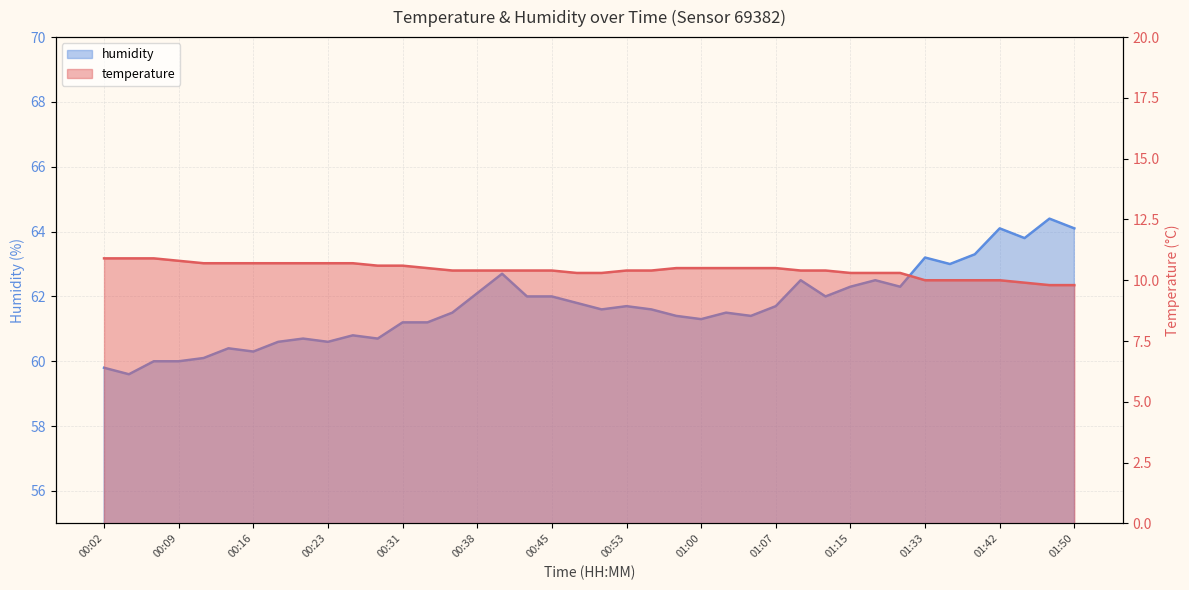

The temperature series shows 10.4 at 00:45. True or false?

True